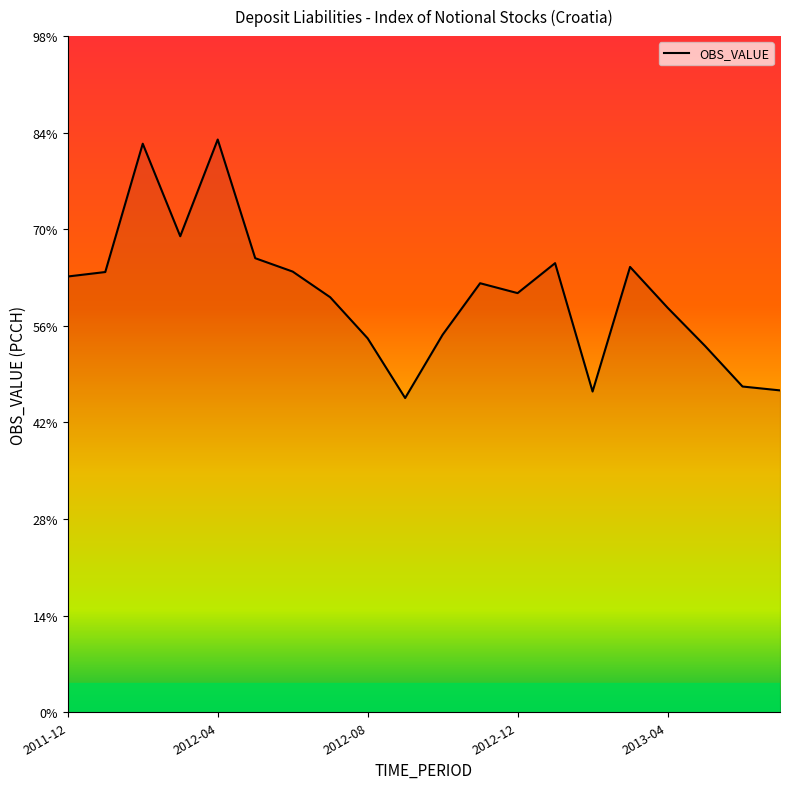

Is this an area chart (filled region under the line)?

Yes